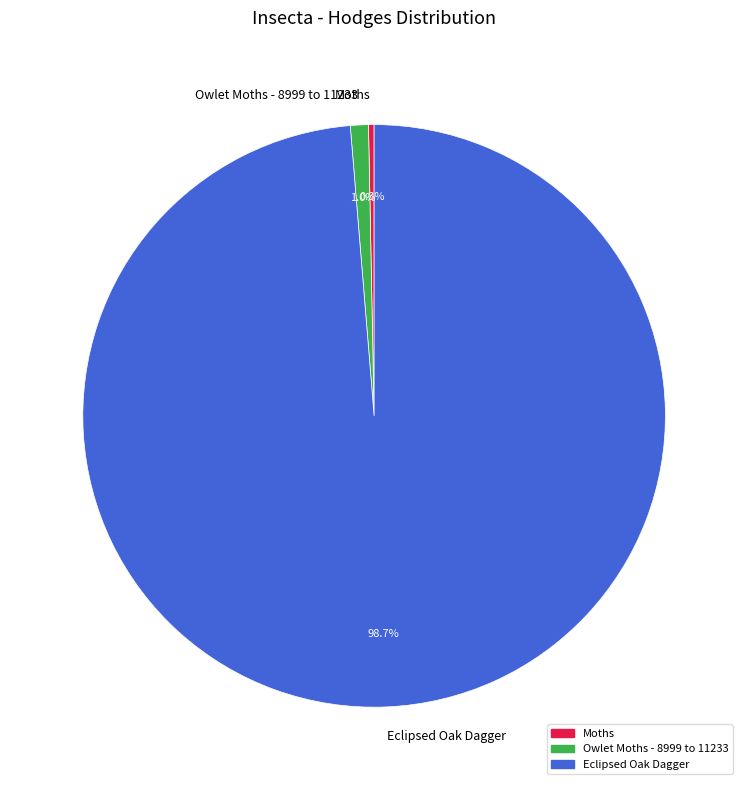

What percentage is NOT represented by Eclipsed Oak Dagger?

1.3%